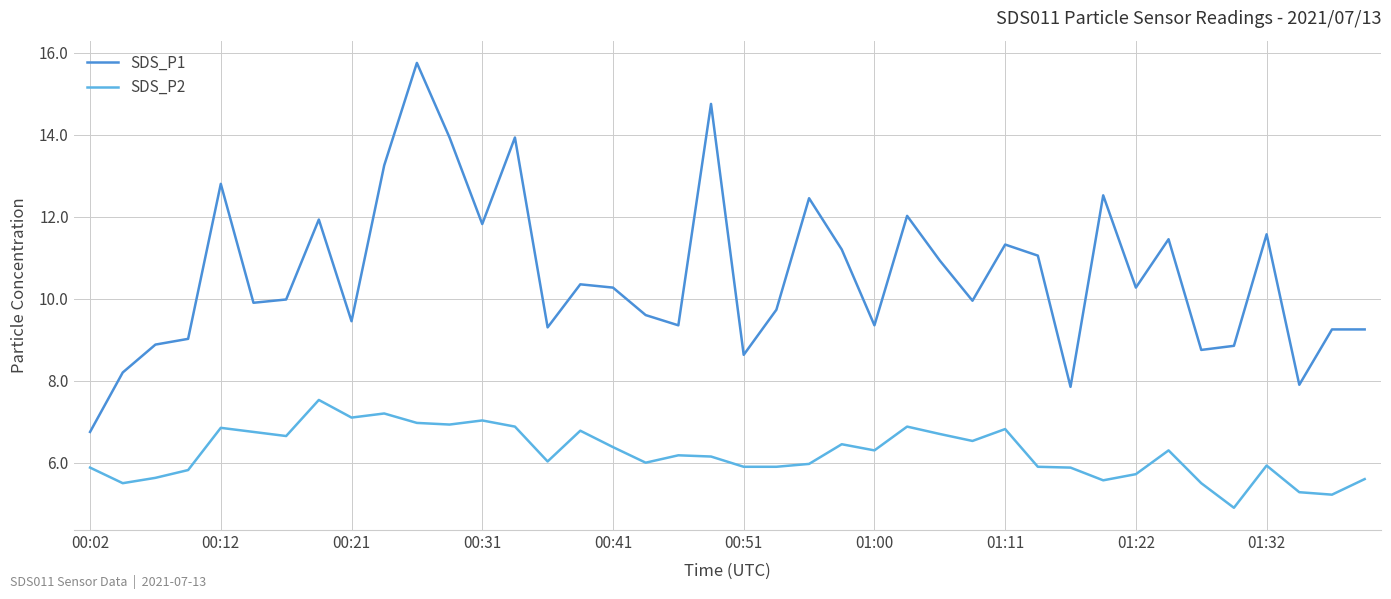

Rank the series by their average value, from highest to lowest.

SDS_P1, SDS_P2